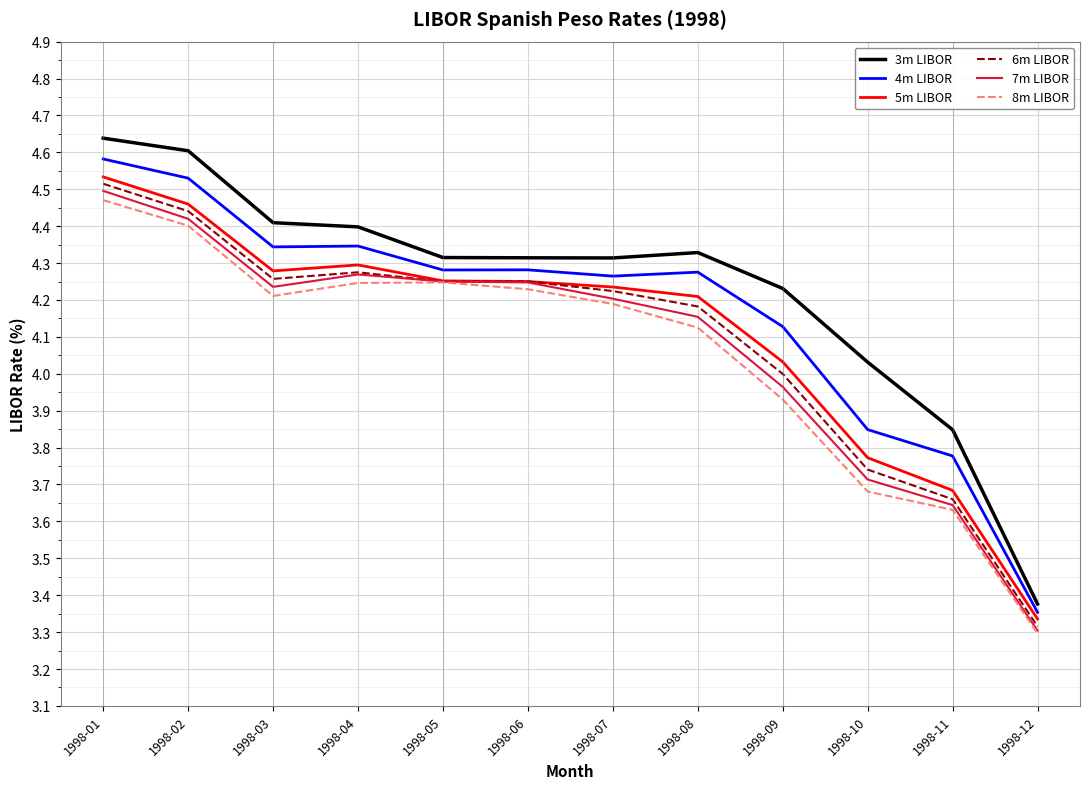

At which category does 5m LIBOR reach its first local valley?

1998-03